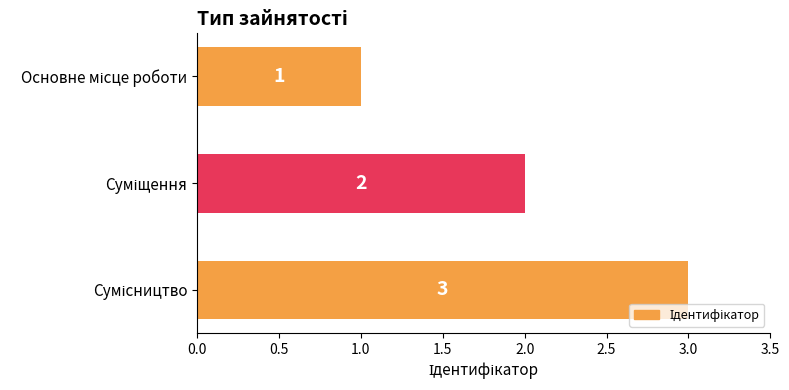

How many values are between 1 and 3?

3